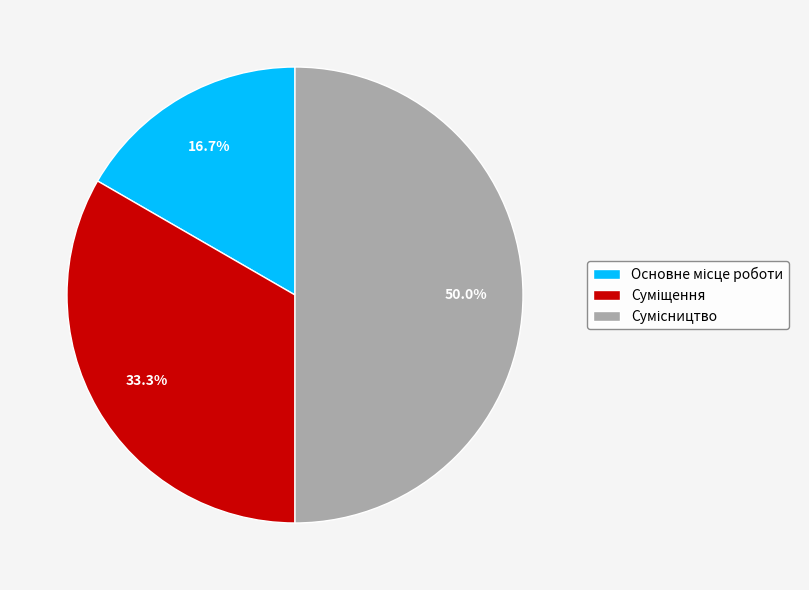

Rank the categories by value from lowest to highest.

Основне місце роботи, Суміщення, Сумісництво